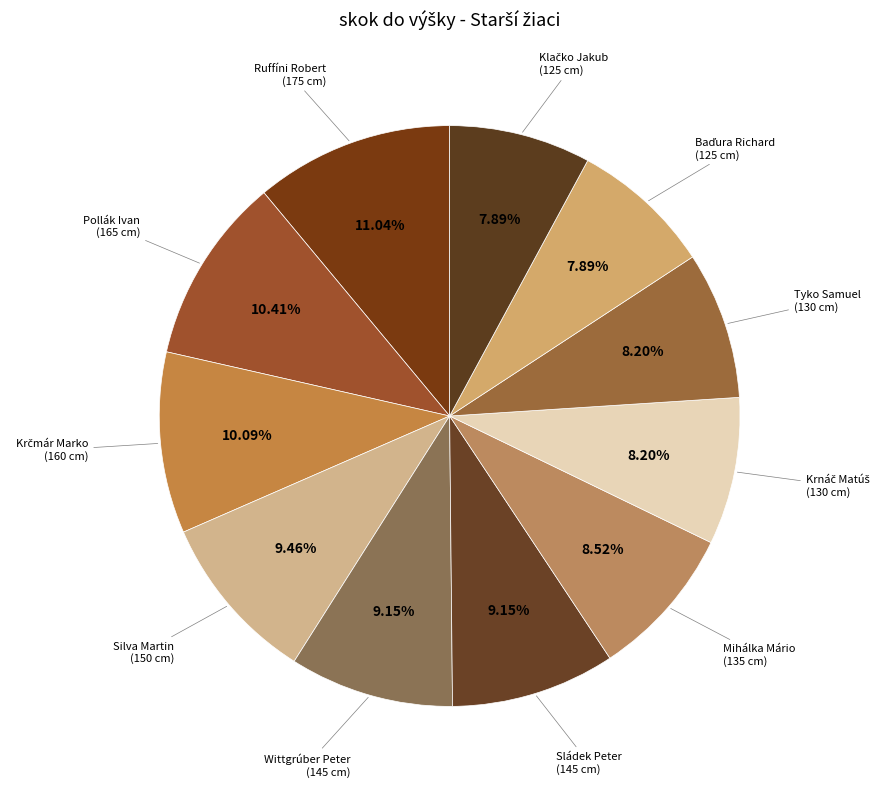

Which slice is the smallest?

Baďura Richard